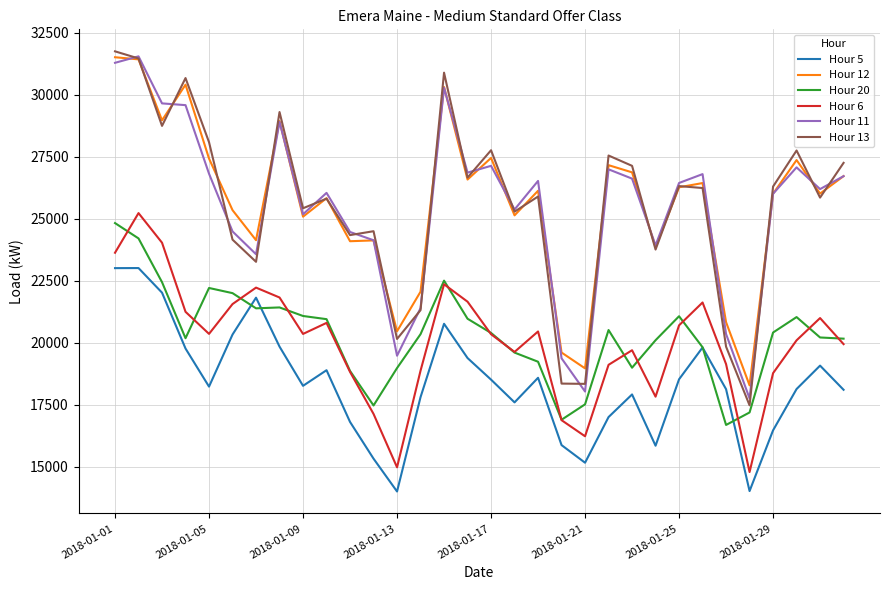

What is the maximum value shown in the chart?

31757